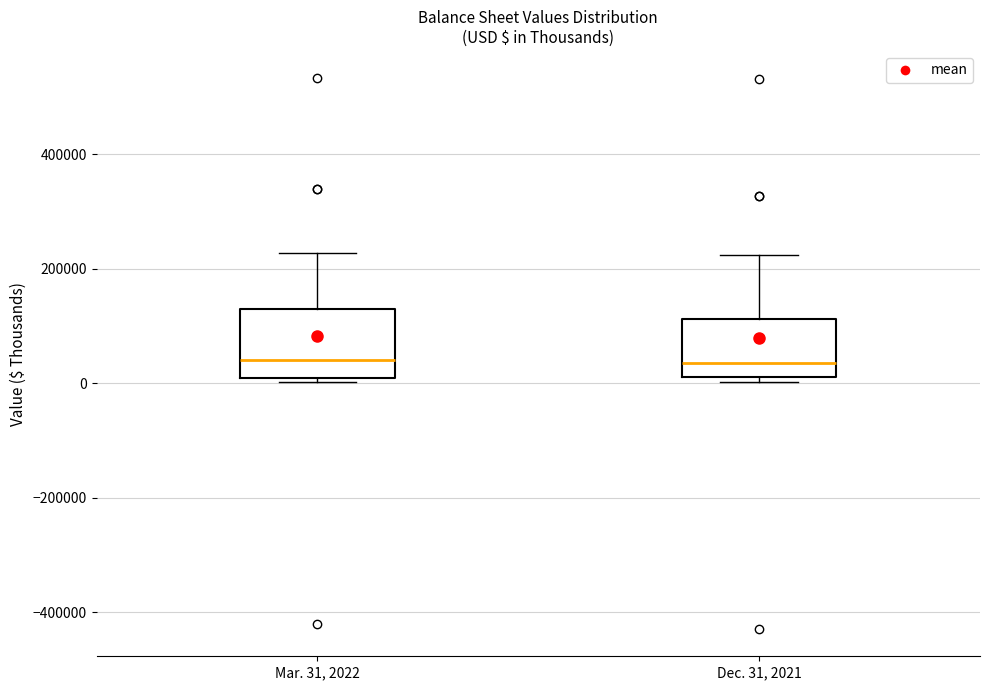

Where does the median line of the box for Mar. 31, 2022 sit on the y-axis? The values are not printed on the chart, so give them approximately, as read against the axis.

40000